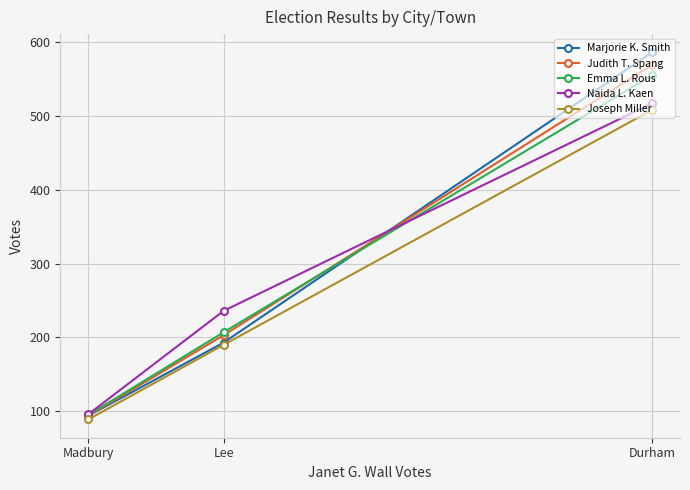

Which series has the largest total across all categories?

Marjorie K. Smith